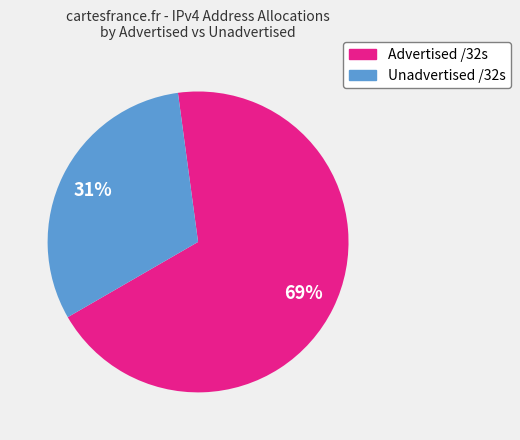

To the nearest percent, what is the average slice percentage?

50%